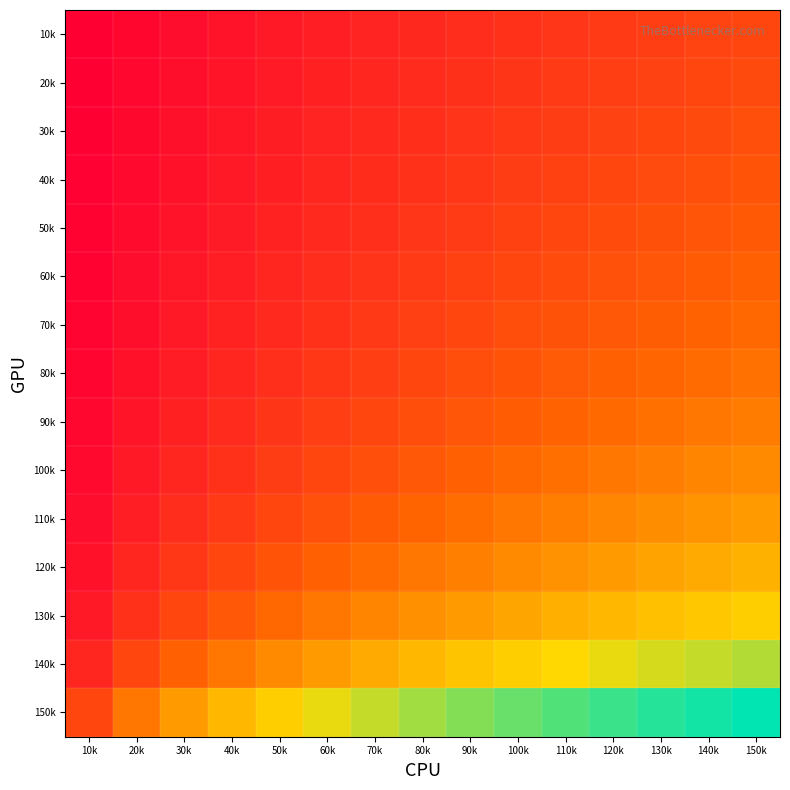

Which series has the largest total across all categories?

150k